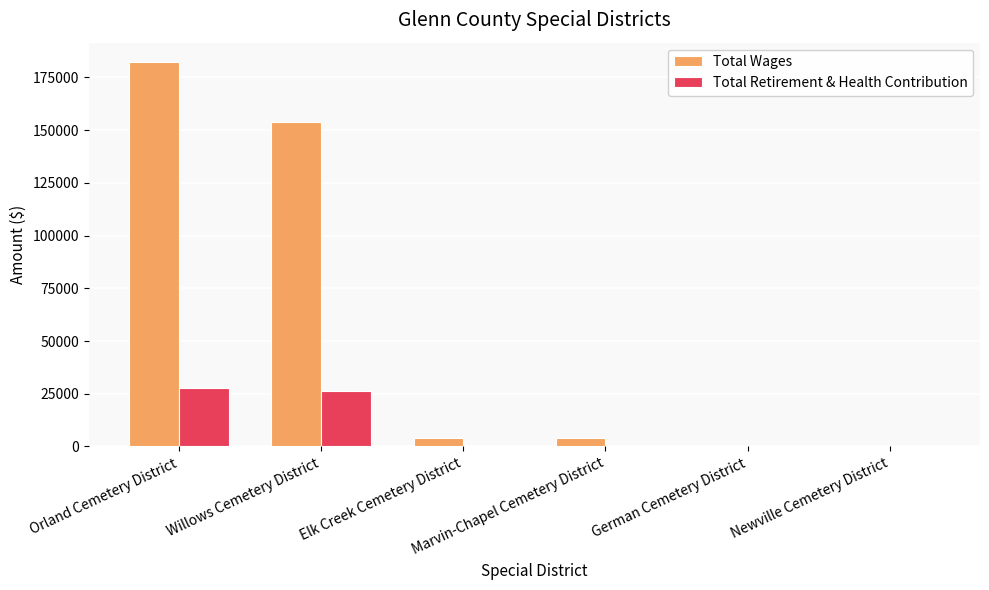

What are all the series names shown in the legend?

Total Wages, Total Retirement & Health Contribution